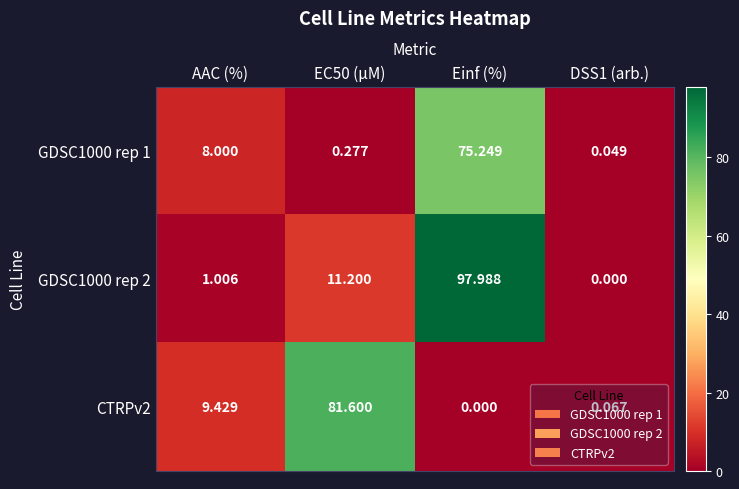

Is the value of GDSC1000 rep 1 at EC50 (µM) greater than the value of GDSC1000 rep 2 at DSS1 (arb.)?

Yes